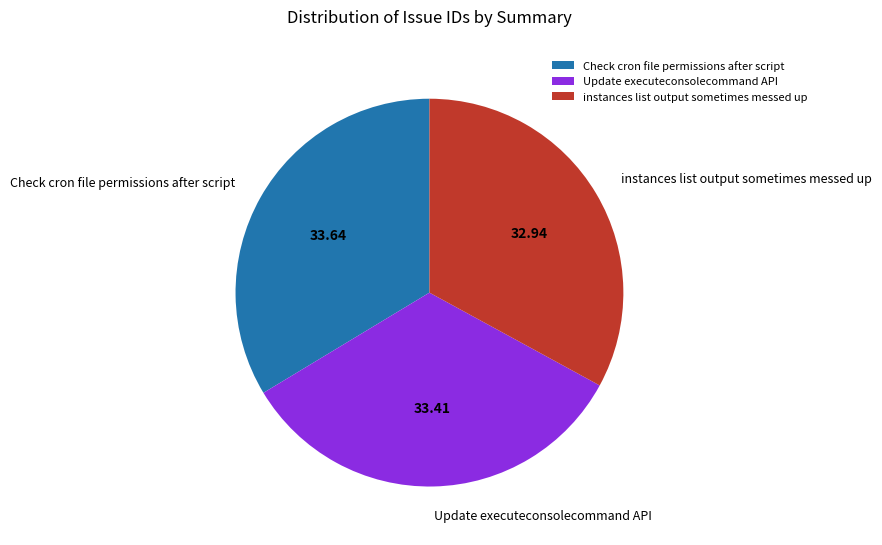

Is there any slice that represents more than half of the pie?

No